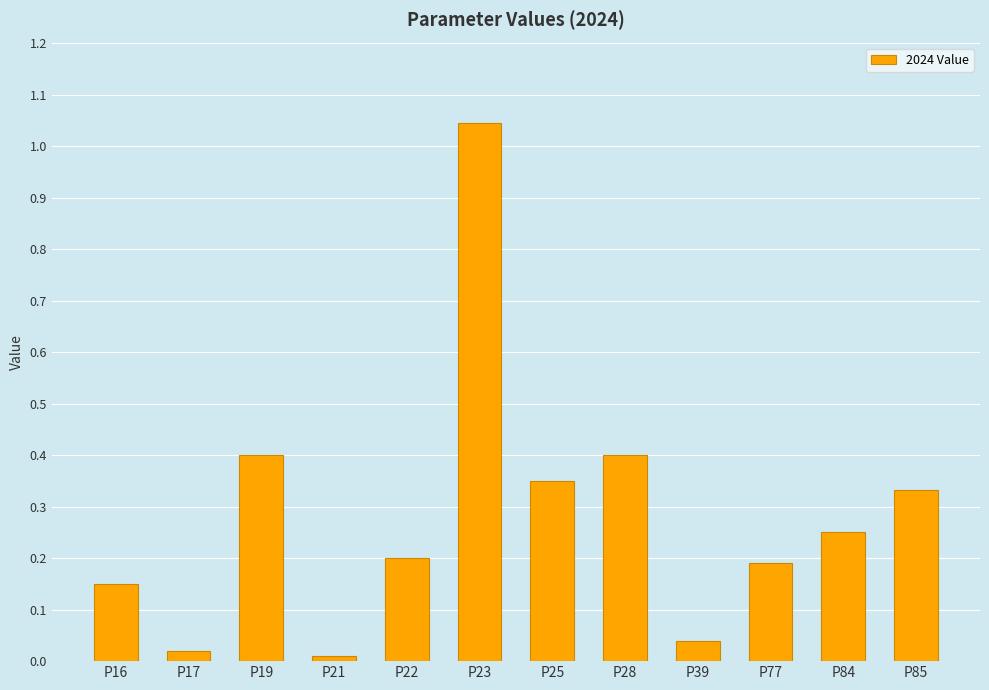

Which label corresponds to the largest value in the chart?

P23